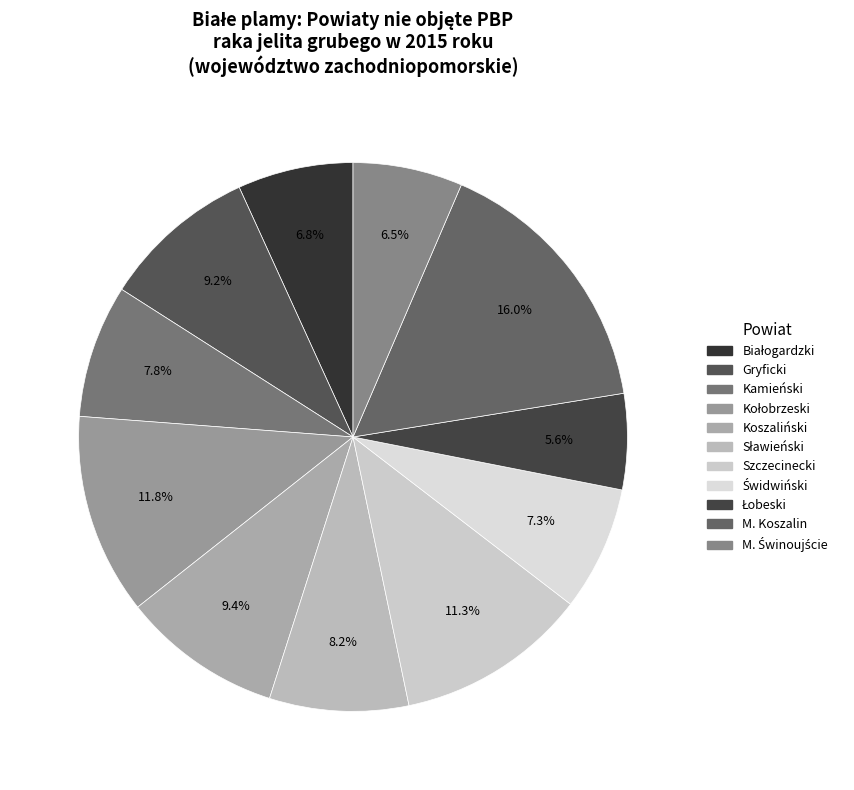

Rank the categories by value from lowest to highest.

Łobeski, M. Świnoujście, Białogardzki, Świdwiński, Kamieński, Sławieński, Gryficki, Koszaliński, Szczecinecki, Kołobrzeski, M. Koszalin